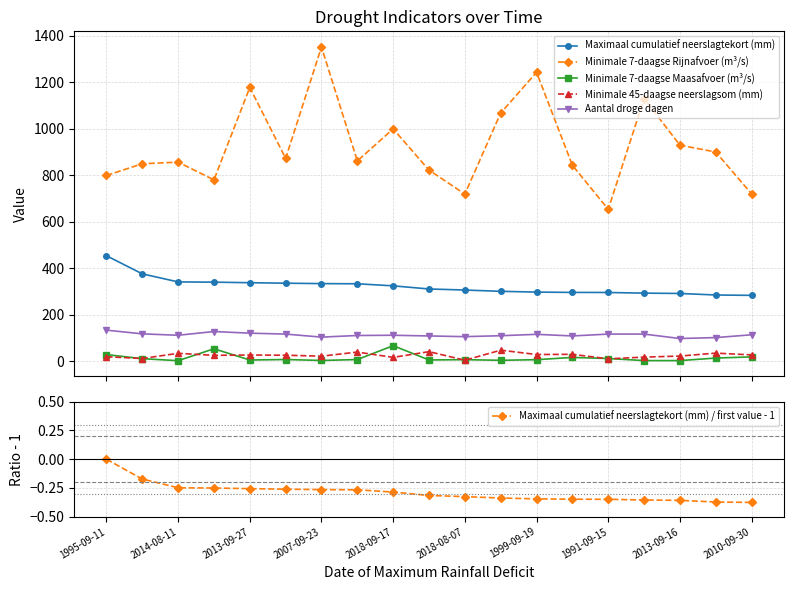

What is the difference between the maximum and second lowest values in the Maximaal cumulatief neerslagtekort (mm) / first value - 1 series?

0.4